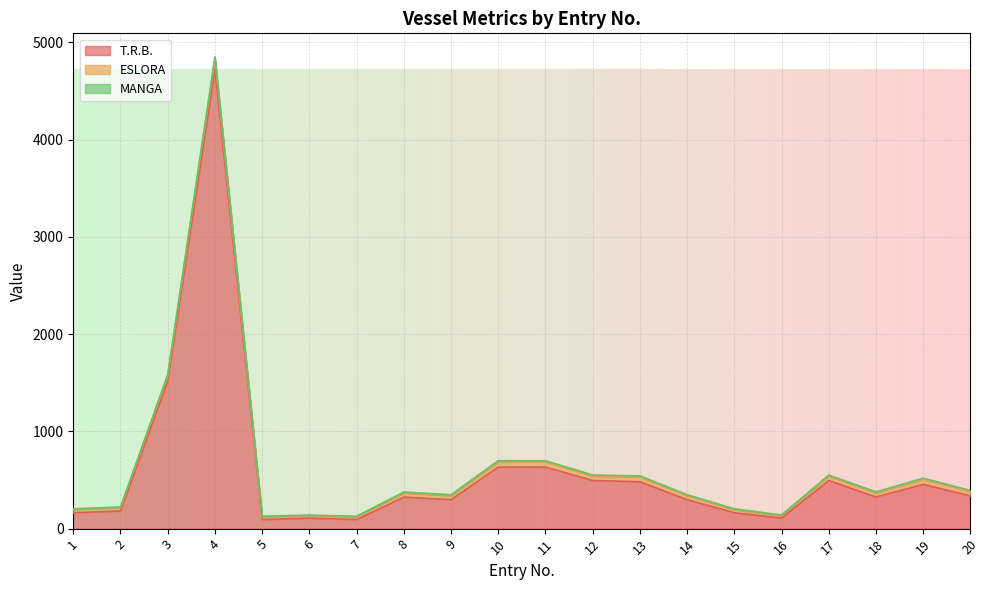

What is the difference between the maximum and minimum values in the T.R.B. series?

4627.9